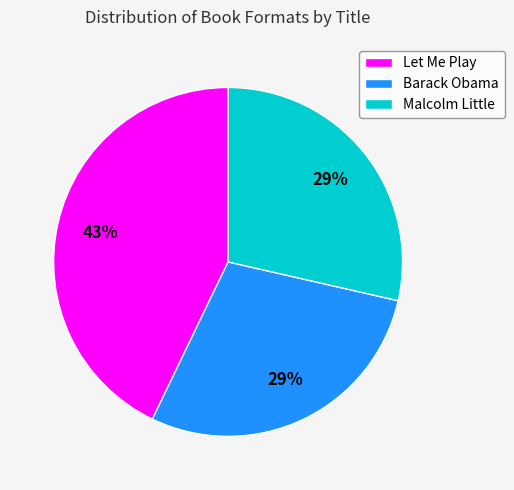

Which slice is the largest?

Let Me Play